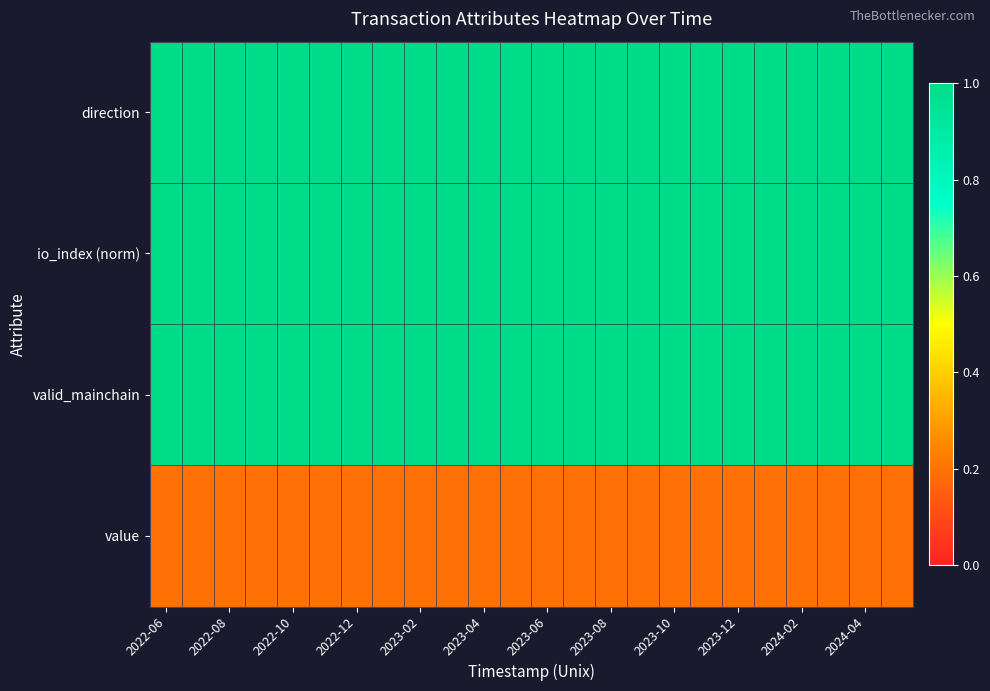

Reading left to right, transcribe all the data shown in this chart.

direction: 1.0	1.0	1.0	1.0	1.0	1.0	1.0	1.0	1.0	1.0	1.0	1.0	1.0	1.0	1.0	1.0	1.0	1.0	1.0	1.0	1.0	1.0	1.0	1.0
io_index (norm): 1.0	1.0	1.0	1.0	1.0	1.0	1.0	1.0	1.0	1.0	1.0	1.0	1.0	1.0	1.0	1.0	1.0	1.0	1.0	1.0	1.0	1.0	1.0	1.0
valid_mainchain: 1.0	1.0	1.0	1.0	1.0	1.0	1.0	1.0	1.0	1.0	1.0	1.0	1.0	1.0	1.0	1.0	1.0	1.0	1.0	1.0	1.0	1.0	1.0	1.0
value: 0.2	0.2	0.2	0.2	0.2	0.2	0.2	0.2	0.2	0.2	0.2	0.2	0.2	0.2	0.2	0.2	0.2	0.2	0.2	0.2	0.2	0.2	0.2	0.2